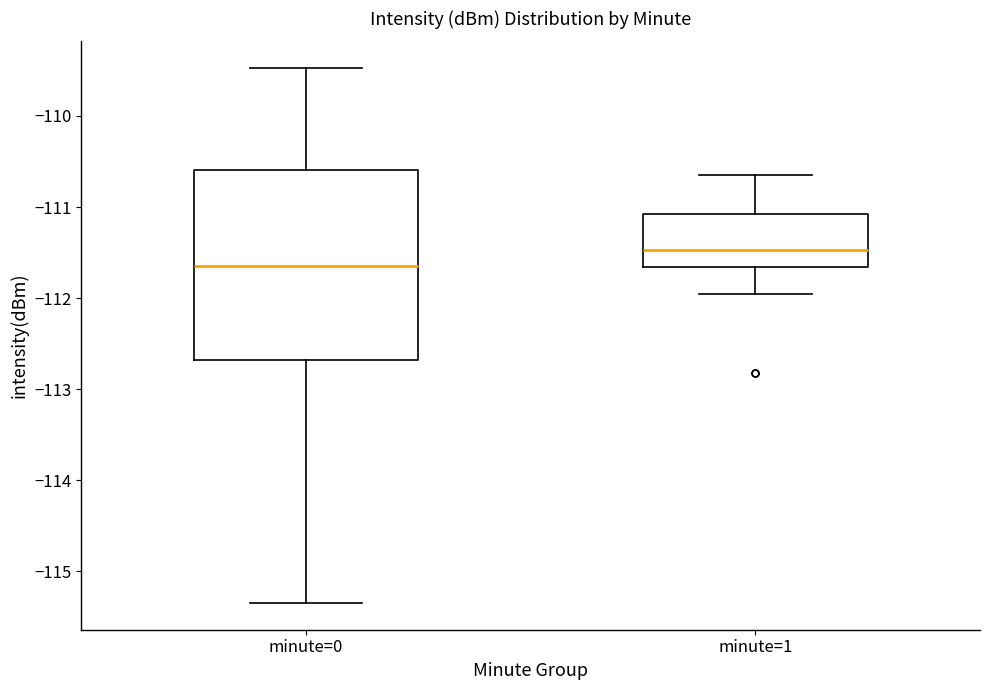

Reading left to right, read every box against the y-axis: the position of its median line, the range the box covers, and the ends of its whiskers. The values are not printed on the chart, so give them approximately, as read against the axis.

minute=0: median -111.7, box -112.7 to -110.6, whiskers -115.3 to -109.5
minute=1: median -111.5, box -111.7 to -111.1, whiskers -112.0 to -110.6